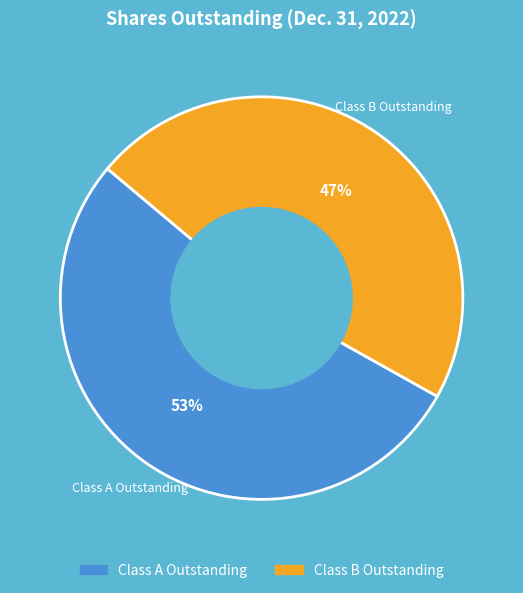

To the nearest percent, what is the combined percentage of Class A Outstanding and Class B Outstanding?

100%